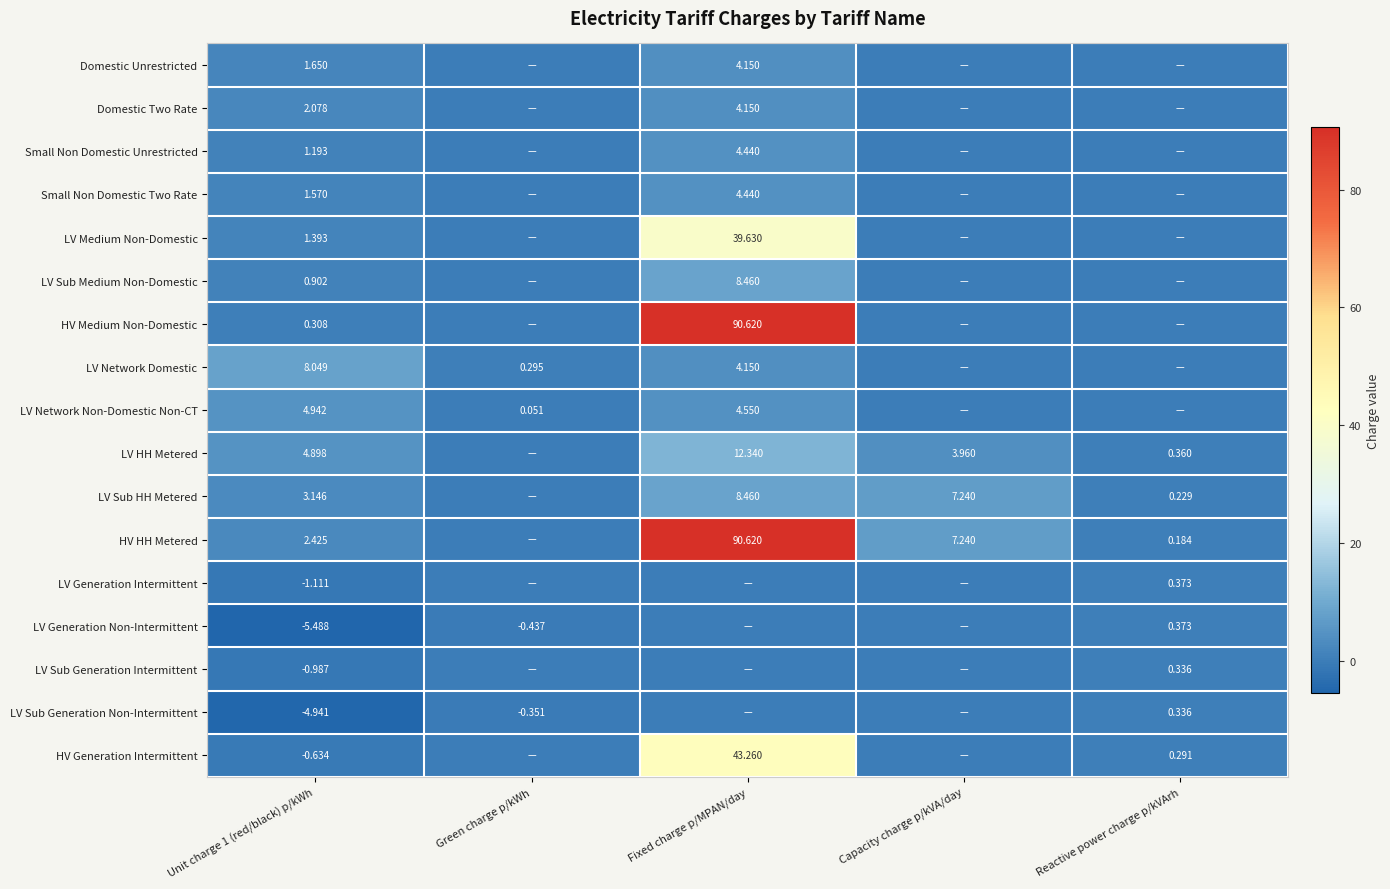

Which series has the largest total across all categories?

HV HH Metered